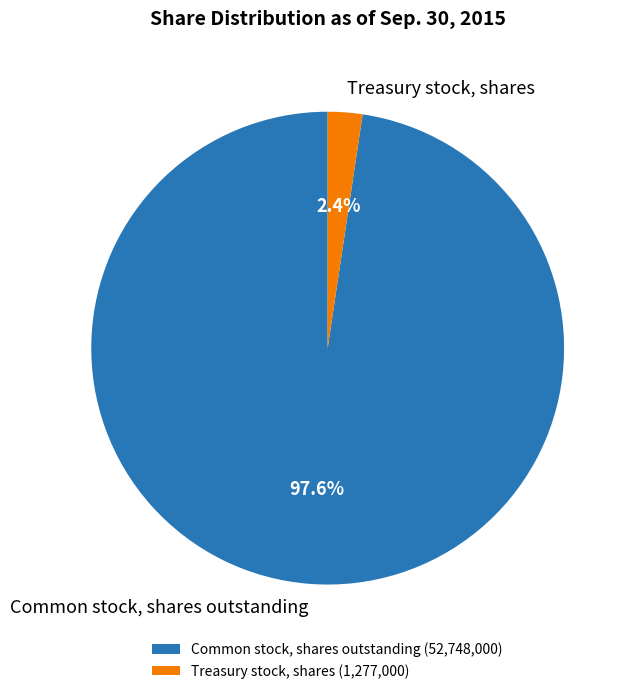

Between Treasury stock, shares and Common stock, shares outstanding, which is larger?

Common stock, shares outstanding